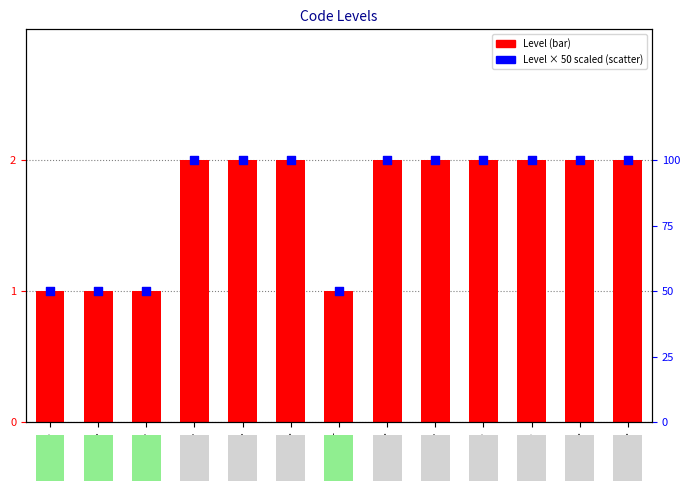

Which series has the widest spread of Y values?

Level × 50 (scaled)